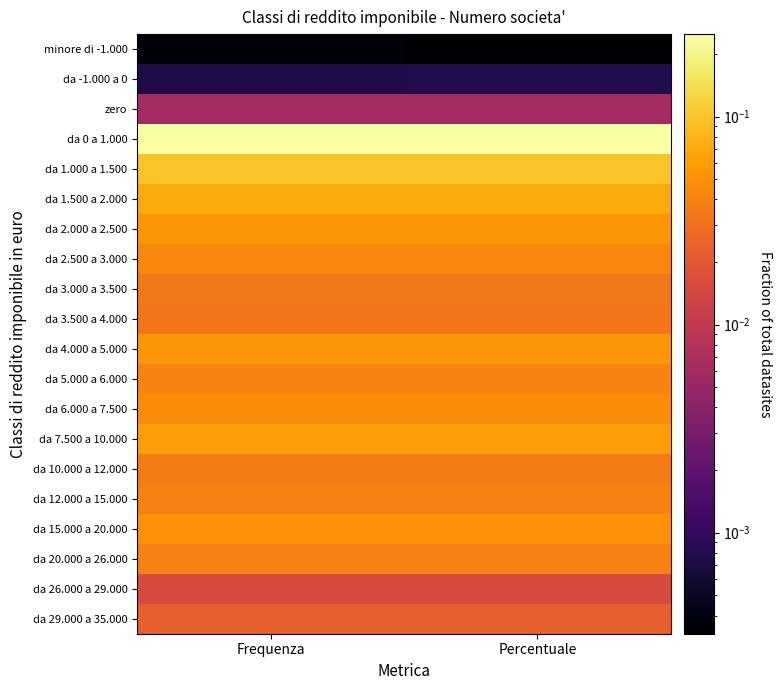

Which has a higher value, Percentuale or Frequenza?

Frequenza